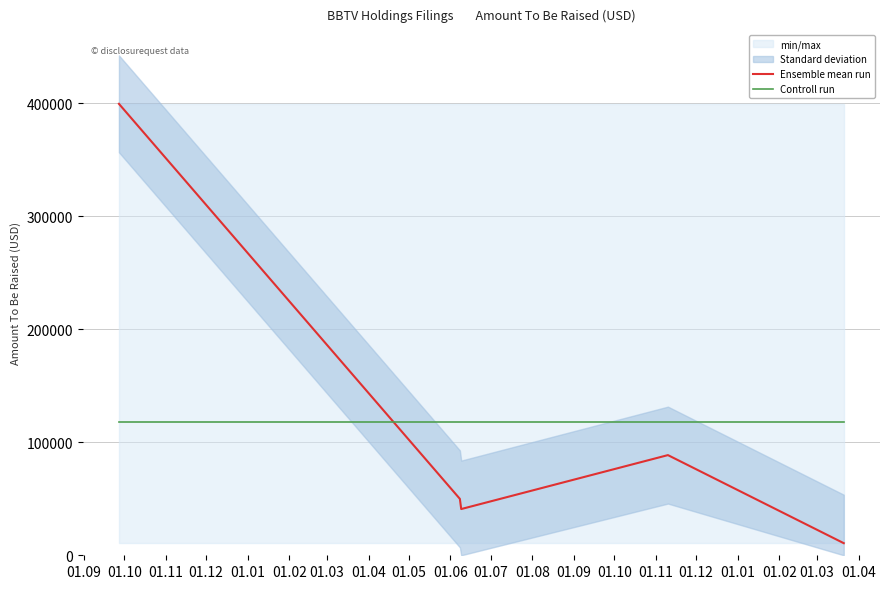

What is the minimum value for Controll run?

117892.2